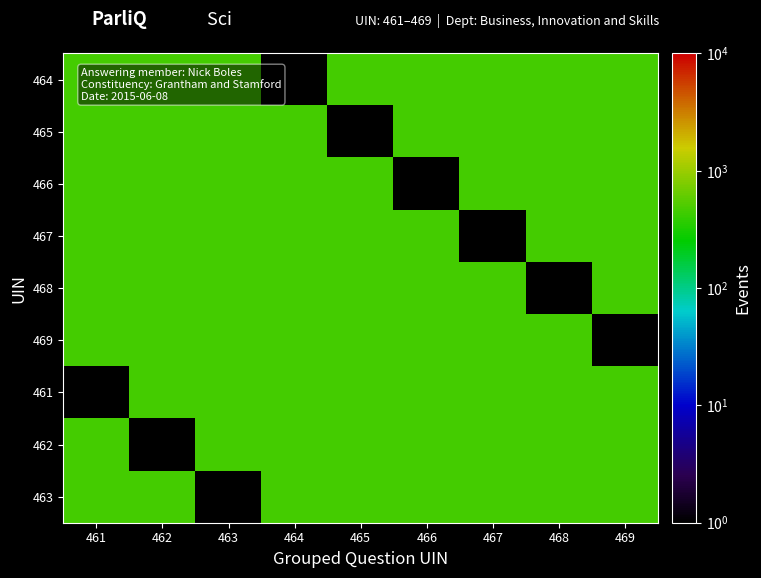

How many data points does each series have?

9